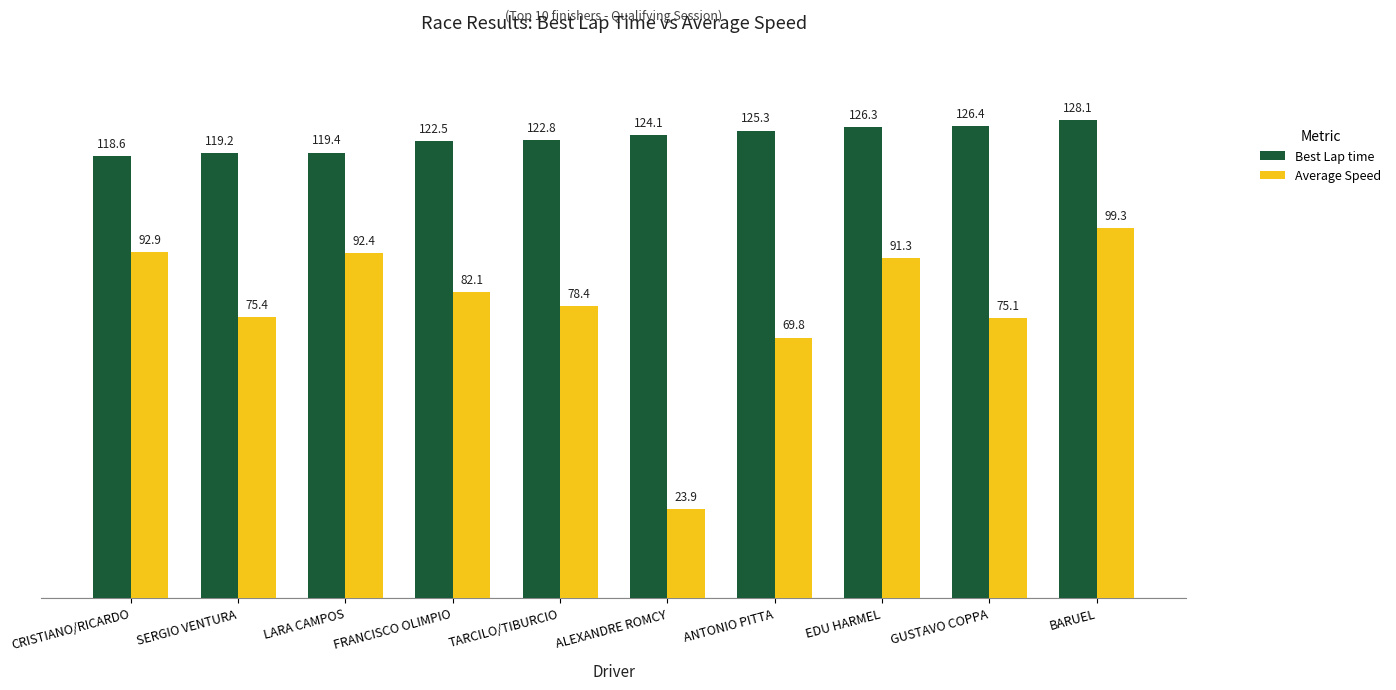

At which category is the sum across all series the highest?

BARUEL